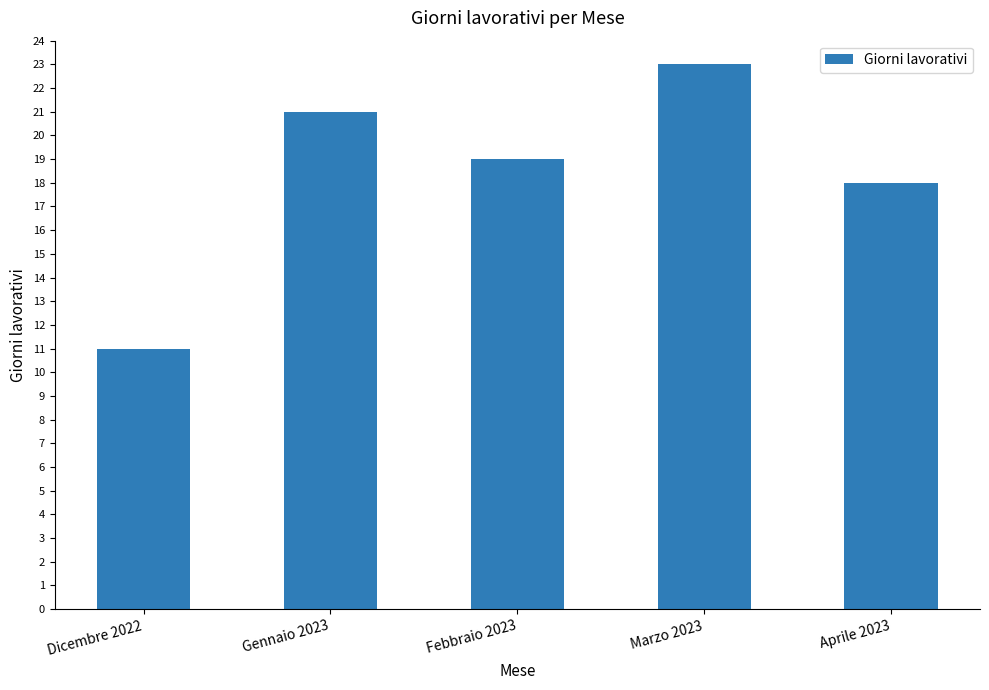

How many bars are there in total?

5